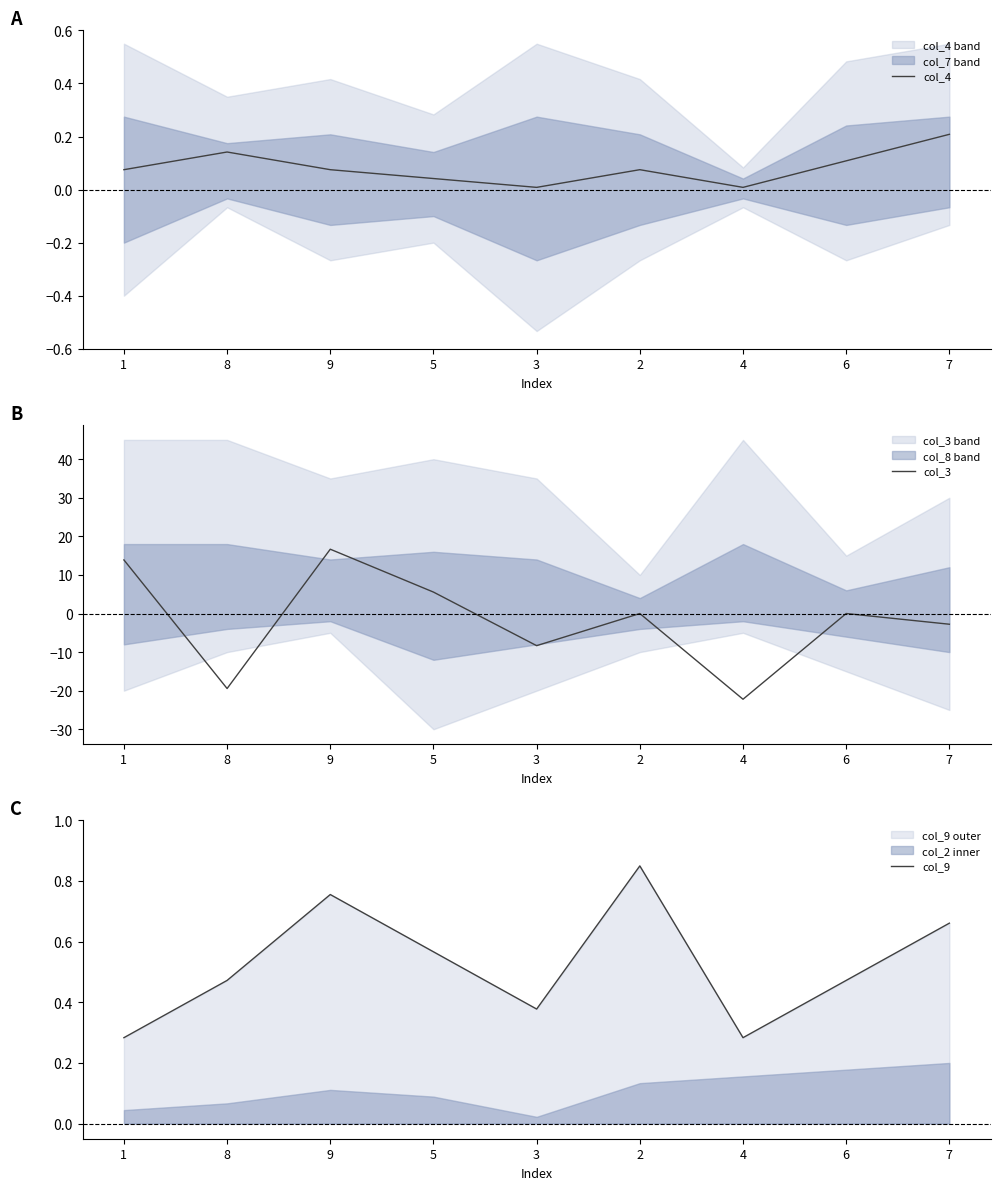

Which category has the lowest value in the col_9 series?

1